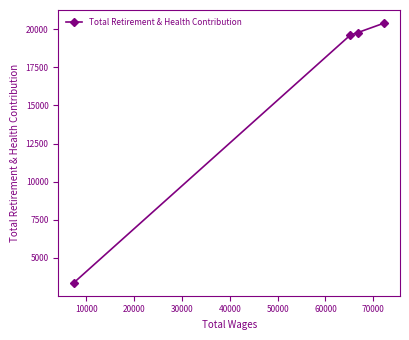

What is the average value?

15790